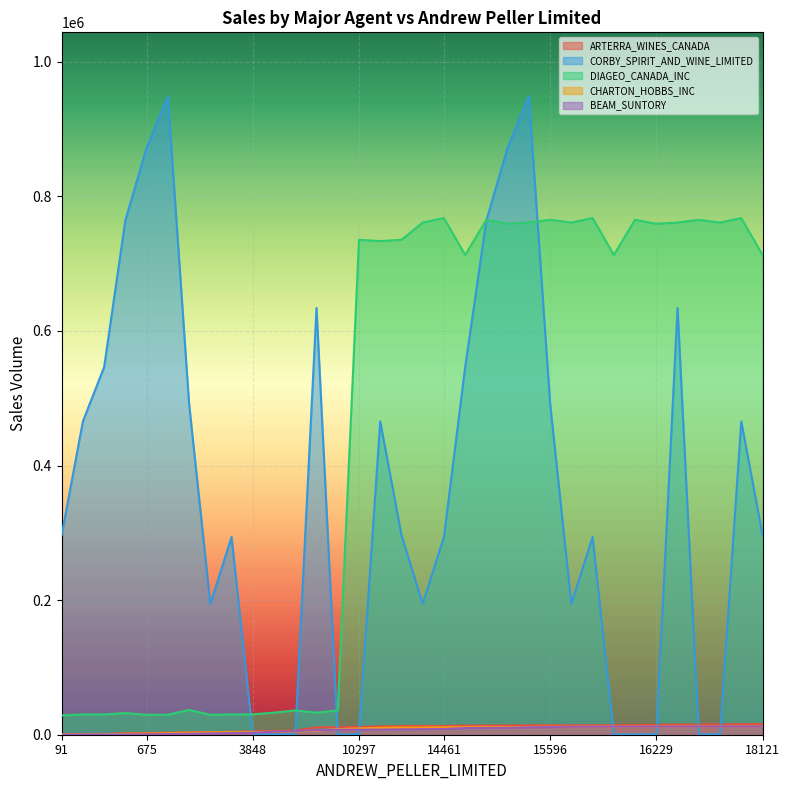

At which category does the chart reach its peak across all series?

1123